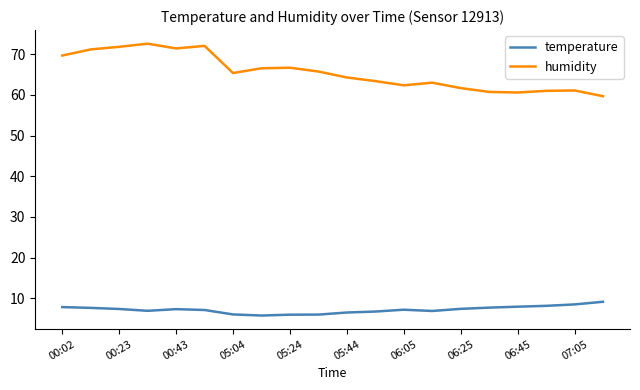

Rank the series by their maximum value, from lowest to highest.

temperature, humidity